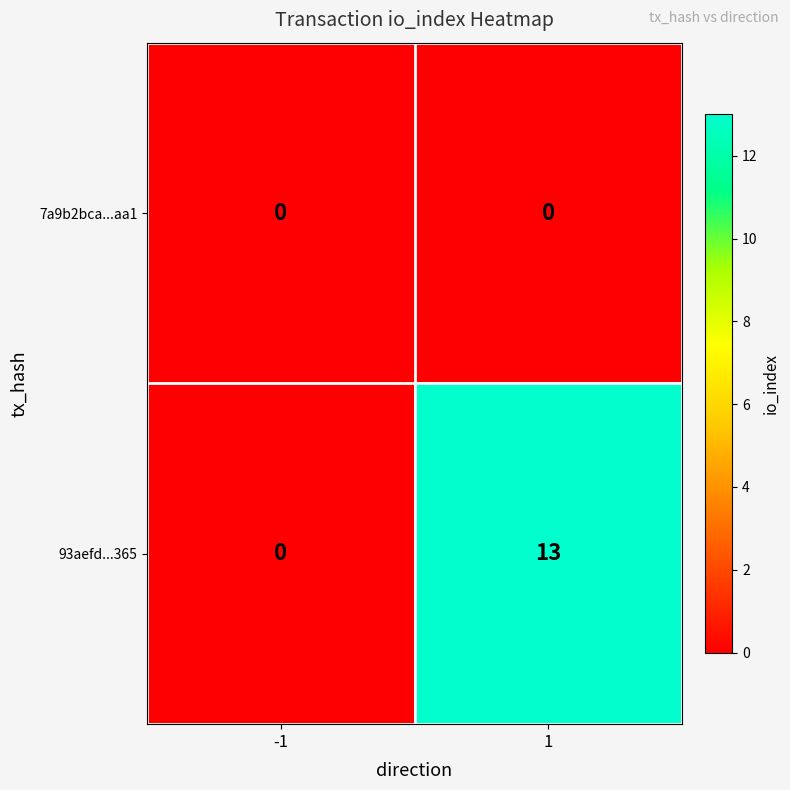

List the series in order of their peak value, lowest first.

7a9b2bca...aa1, 93aefd...365